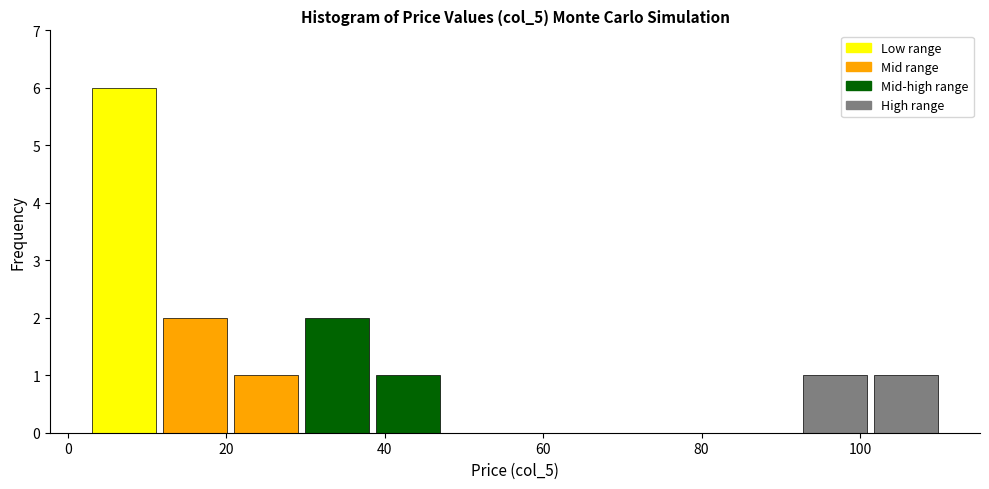

Over which range of the x-axis is the bar tallest?

4 to 12